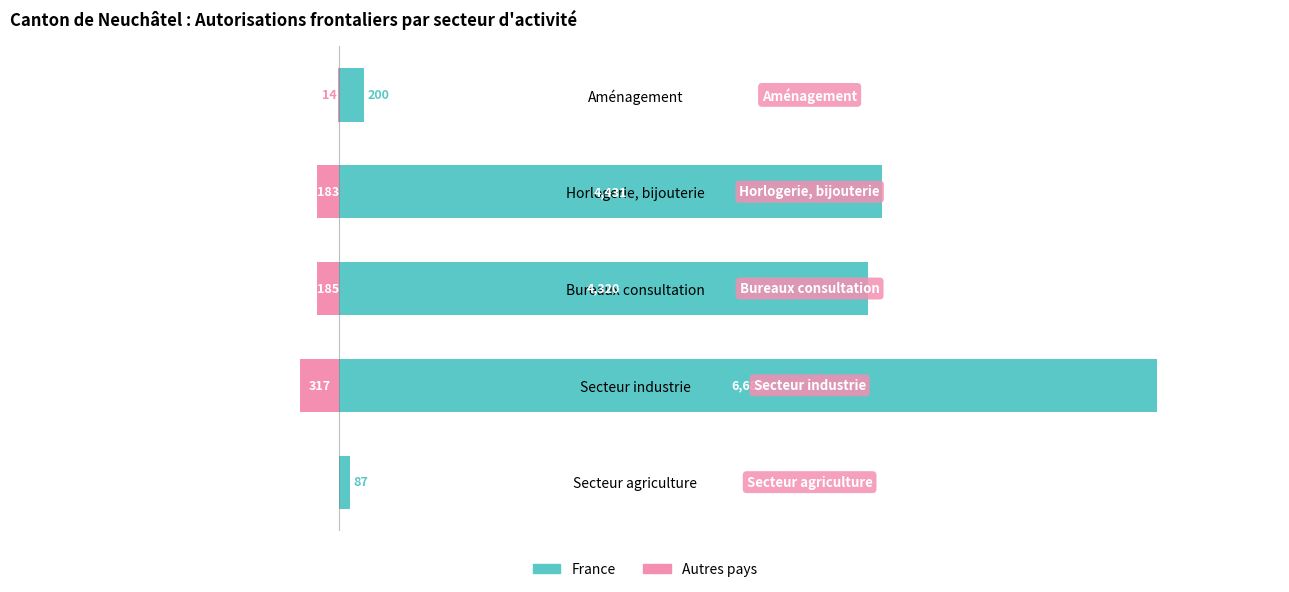

Rank the series by their average value, from lowest to highest.

Autres pays, France